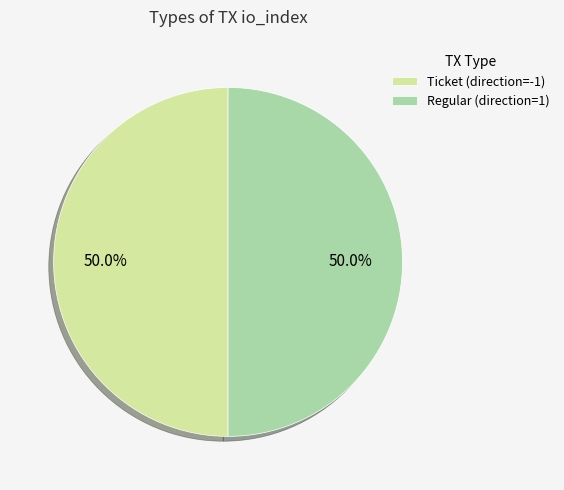

Combined, do Regular (direction=1) and Ticket (direction=-1) account for over 50%?

Yes